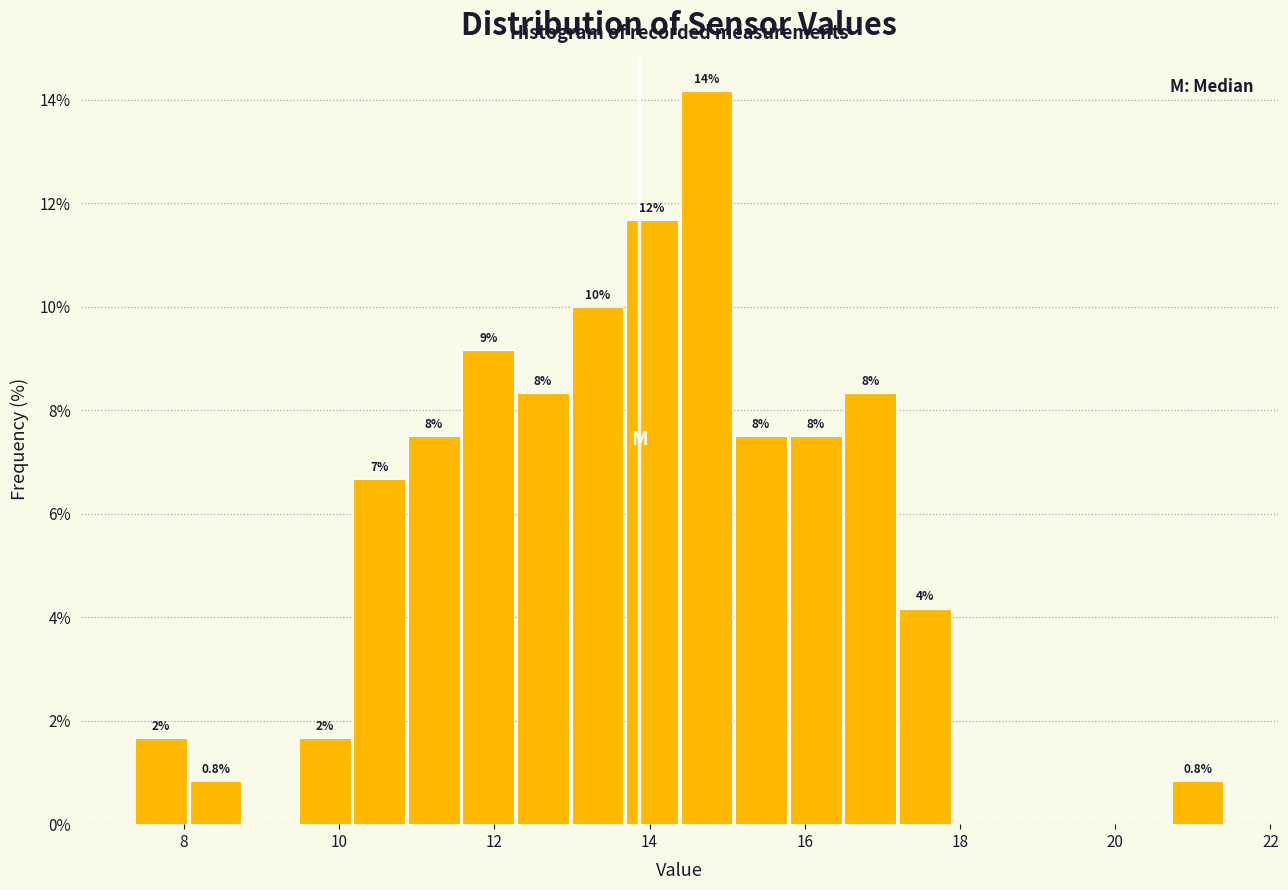

Around what value on the x-axis is the tallest bar? Give the approximate position of its centre, as read against the axis.

14.8